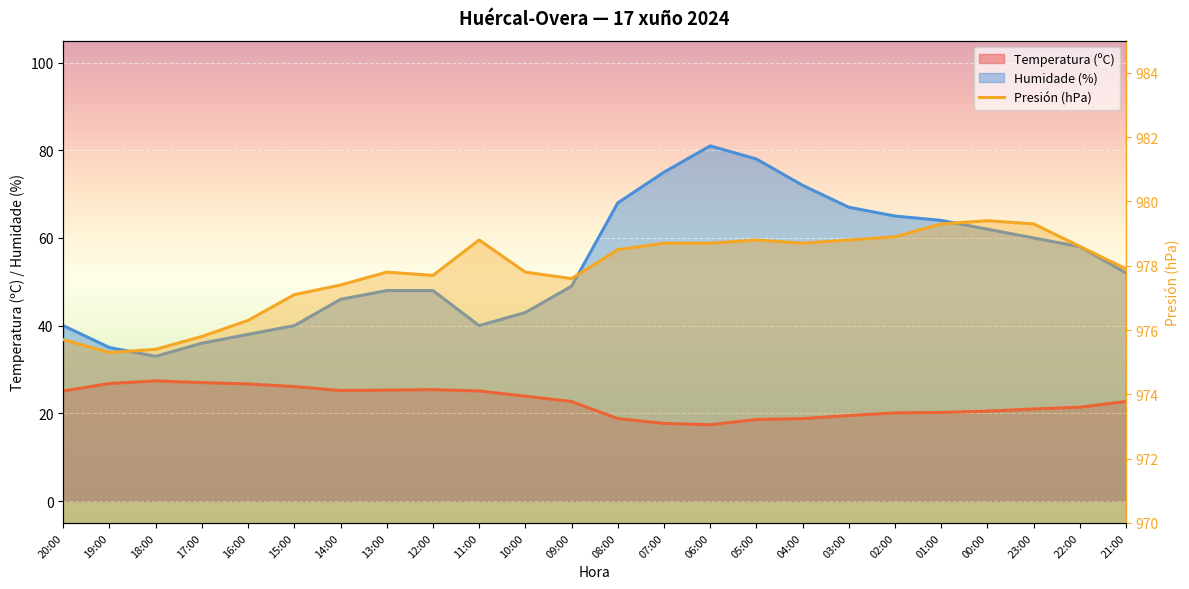

How many points are higher than both their immediate neighbors (excluding endpoints)?

4